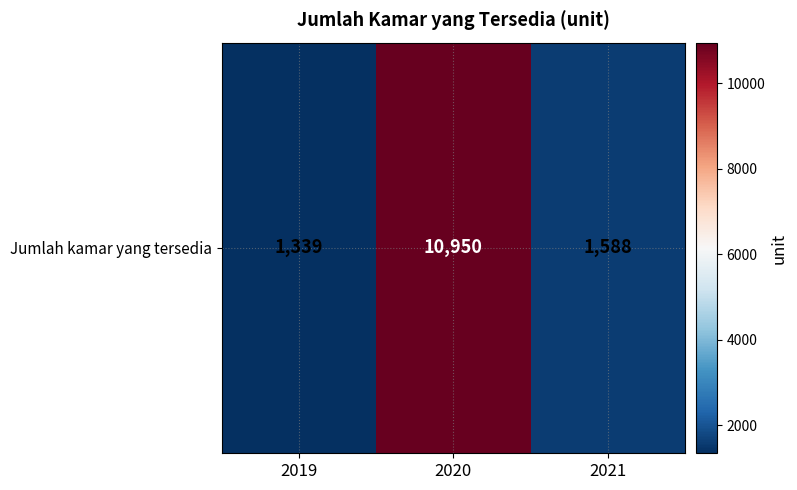

What is the approximate value at 2019?

1339